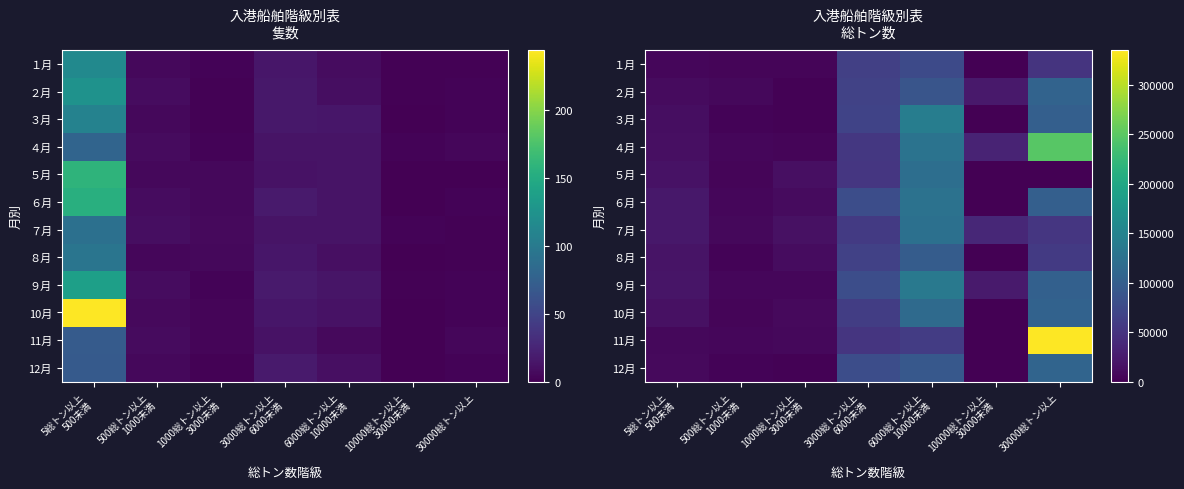

What is the spread (max minus min) of values at 1000総トン以上
3000未満?

12777